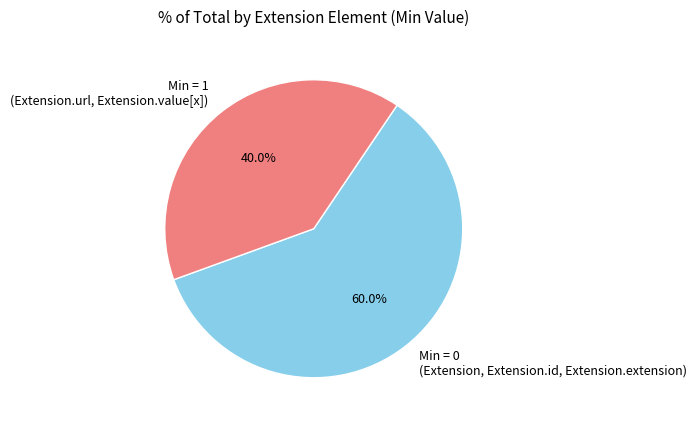

Rank the categories by value from lowest to highest.

Min = 1 (Extension.url, Extension.value[x]), Min = 0 (Extension, Extension.id, Extension.extension)